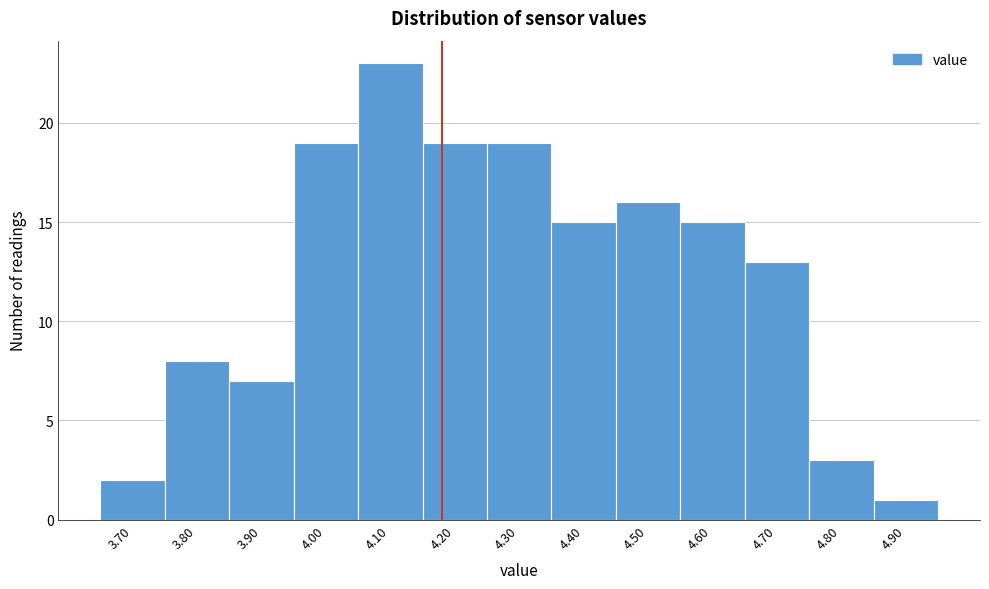

Reading right to left, extract all data points from this chart.

4.90=1	4.80=3	4.70=13	4.60=15	4.50=16	4.40=15	4.30=19	4.20=19	4.10=23	4.00=19	3.90=7	3.80=8	3.70=2